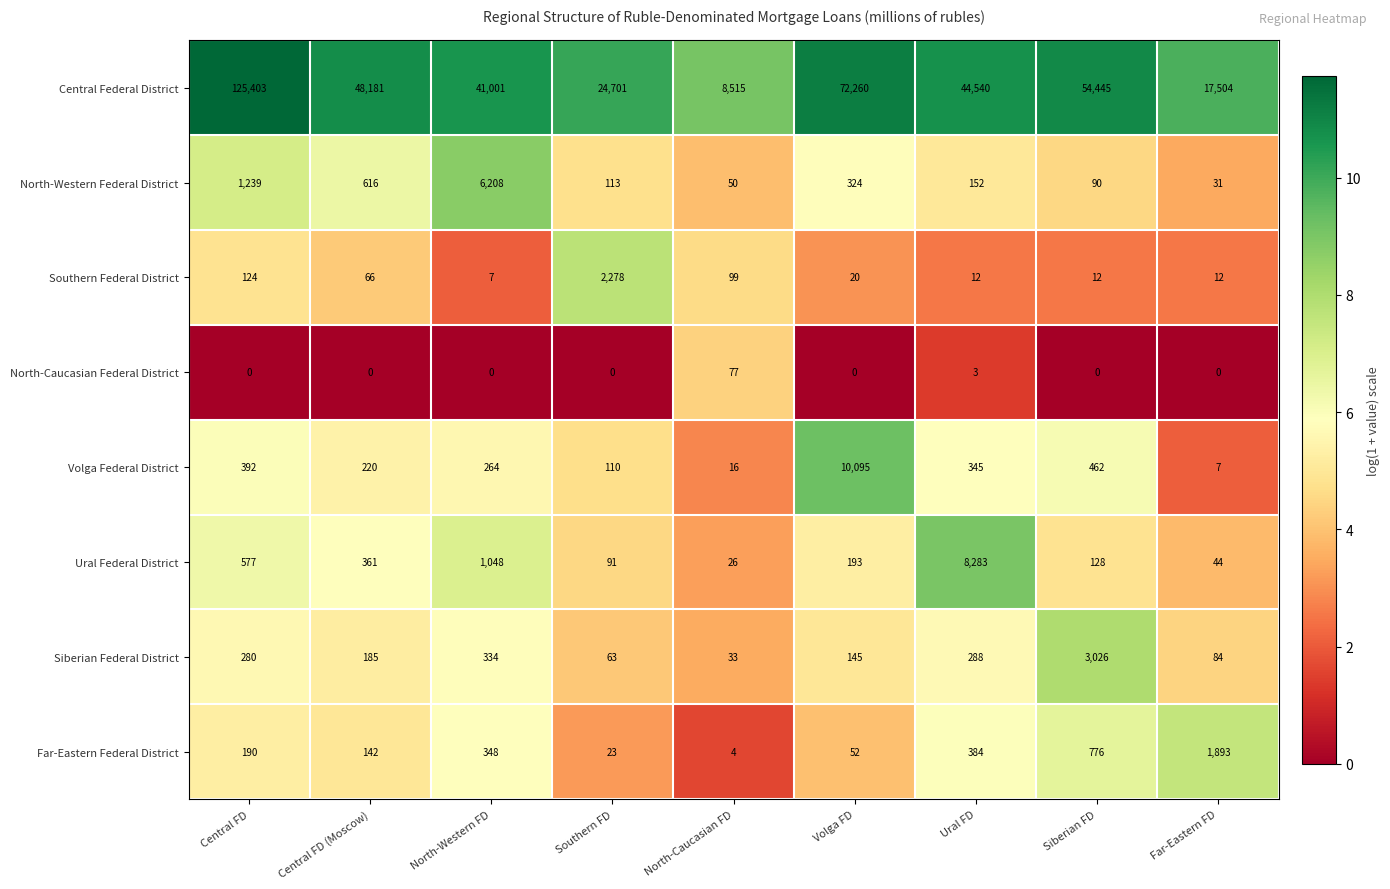

At how many categories does at least one series exceed 584?

9